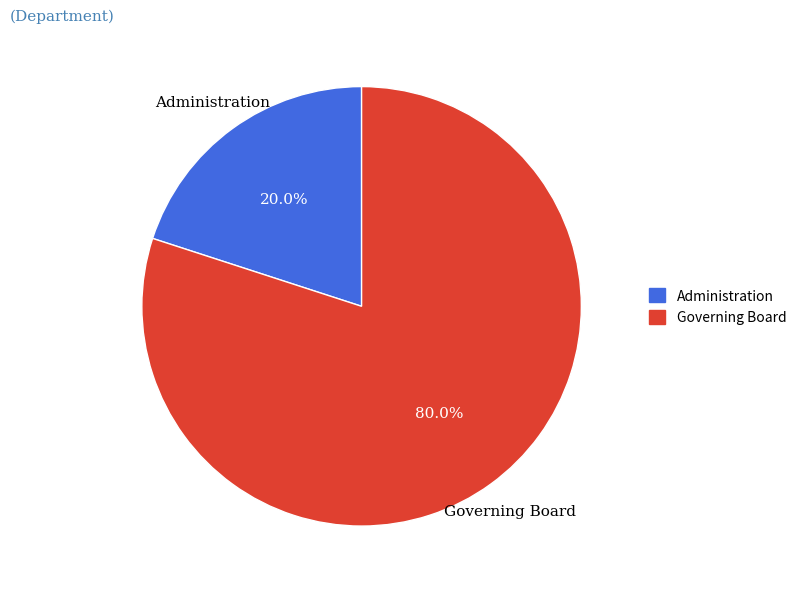

The Administration slice represents 20% of the pie. True or false?

True